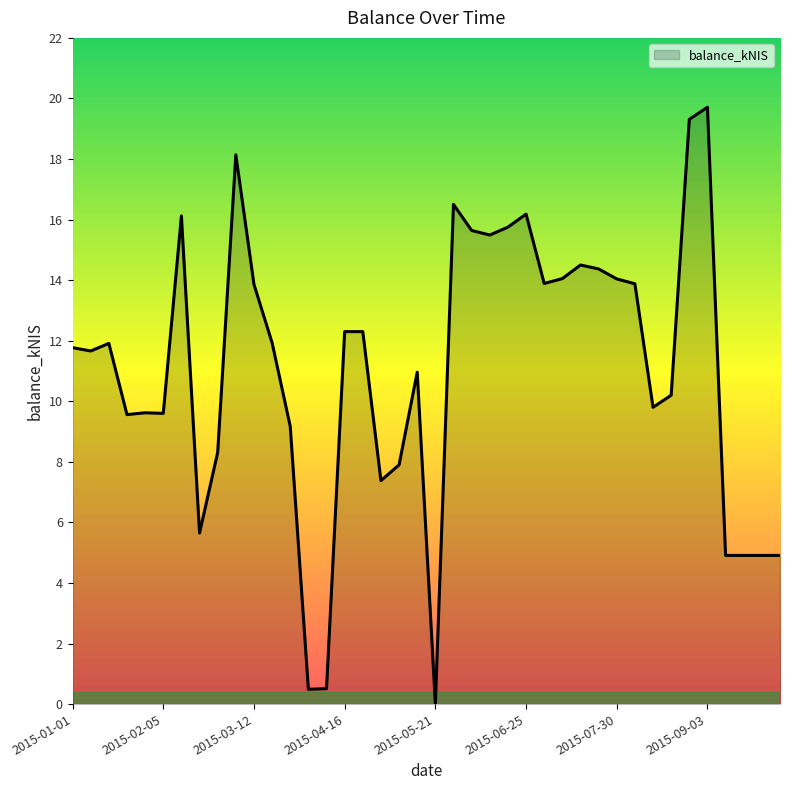

What is the greatest value displayed?

19.7